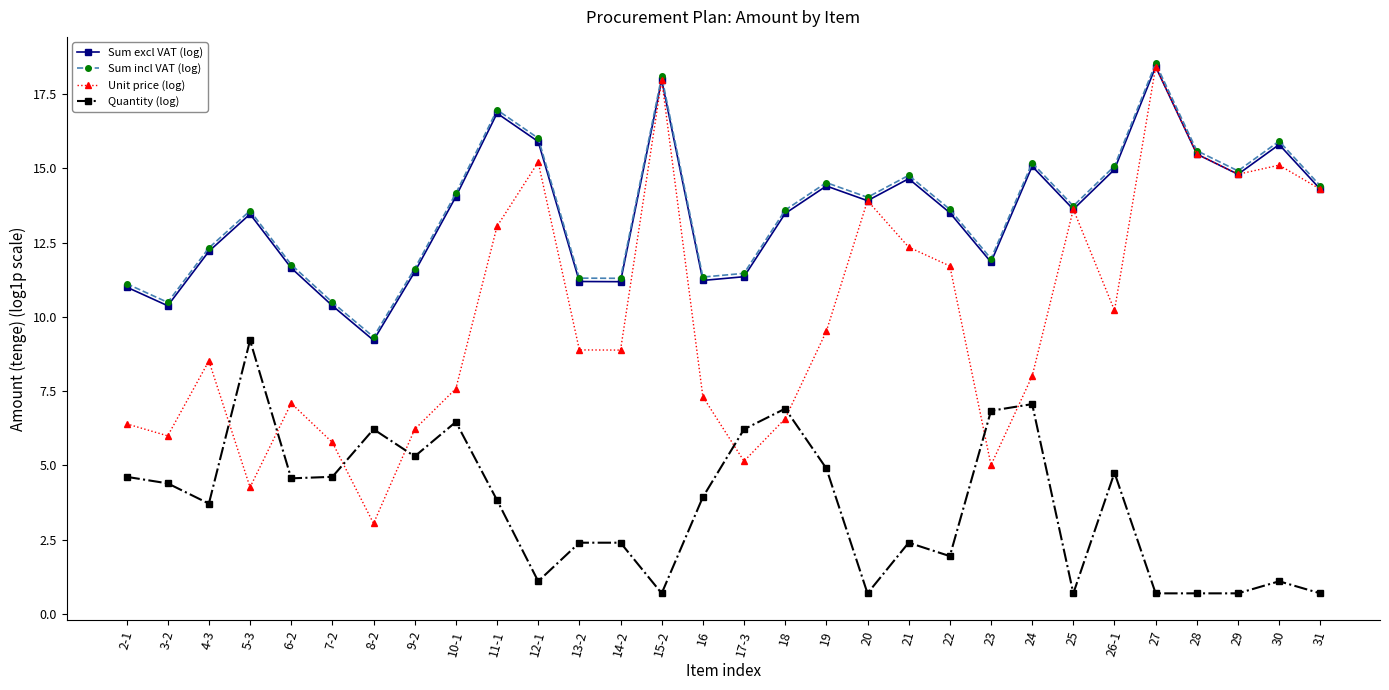

What is the value of the Sum incl VAT (log) point at the 30th from the left?

14.4